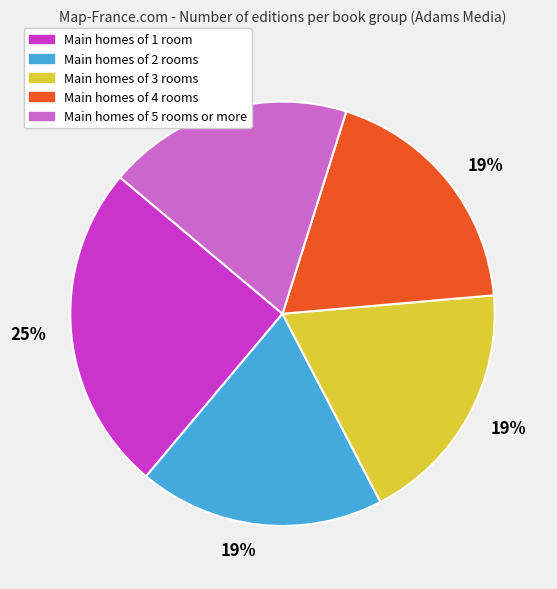

Is there a majority slice in this chart?

No